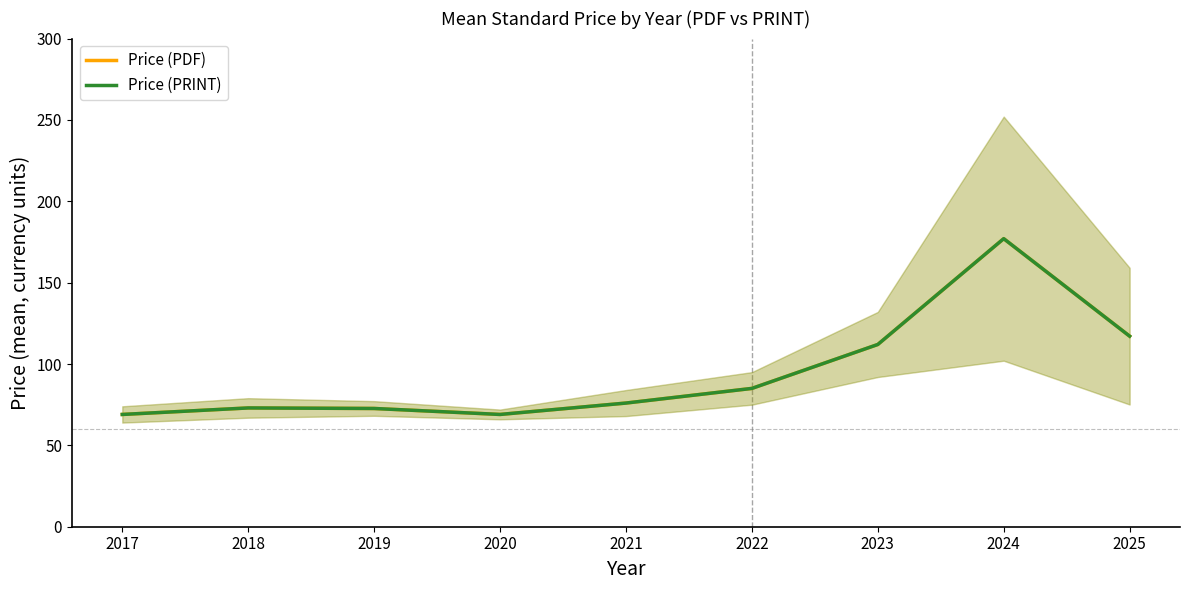

Is the value of Price (PDF) at 2018 greater than the value of Price (PRINT) at 2020?

Yes